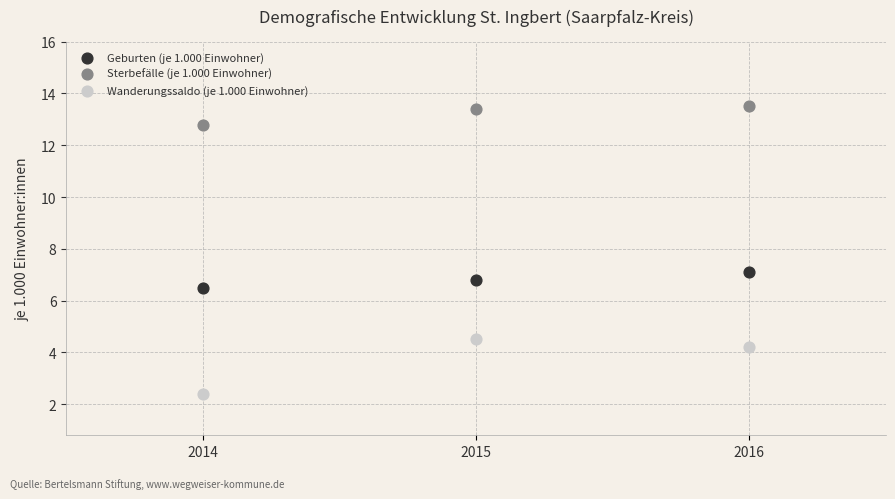

Which series has the largest Y range (max minus min)?

Wanderungssaldo (je 1.000 Einwohner)